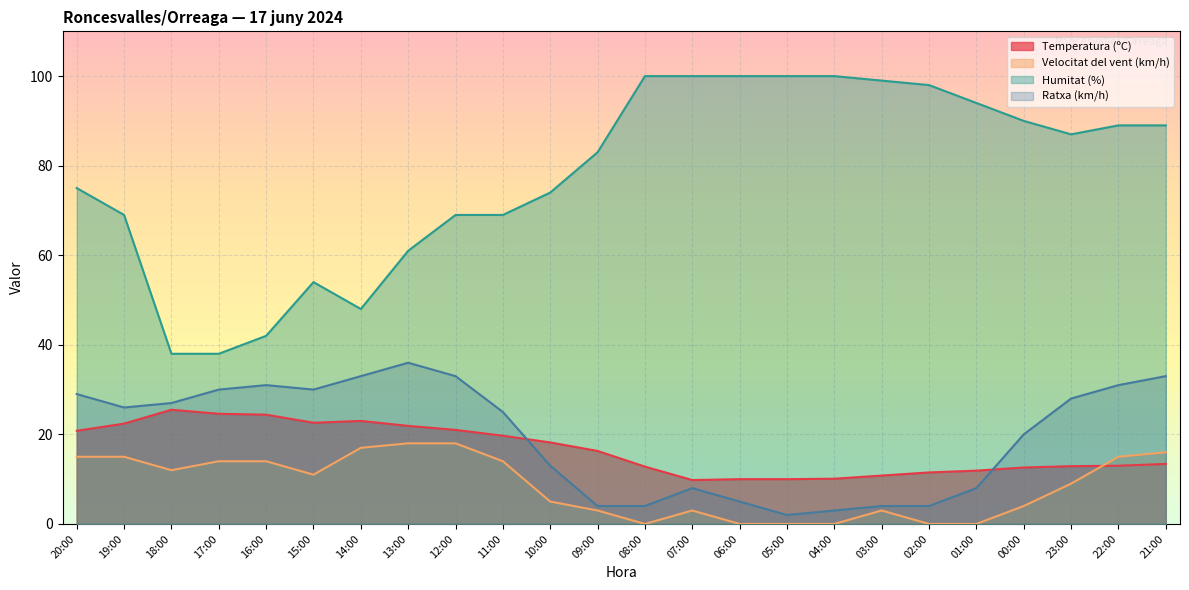

Which series has the widest spread of values?

Humitat (%)